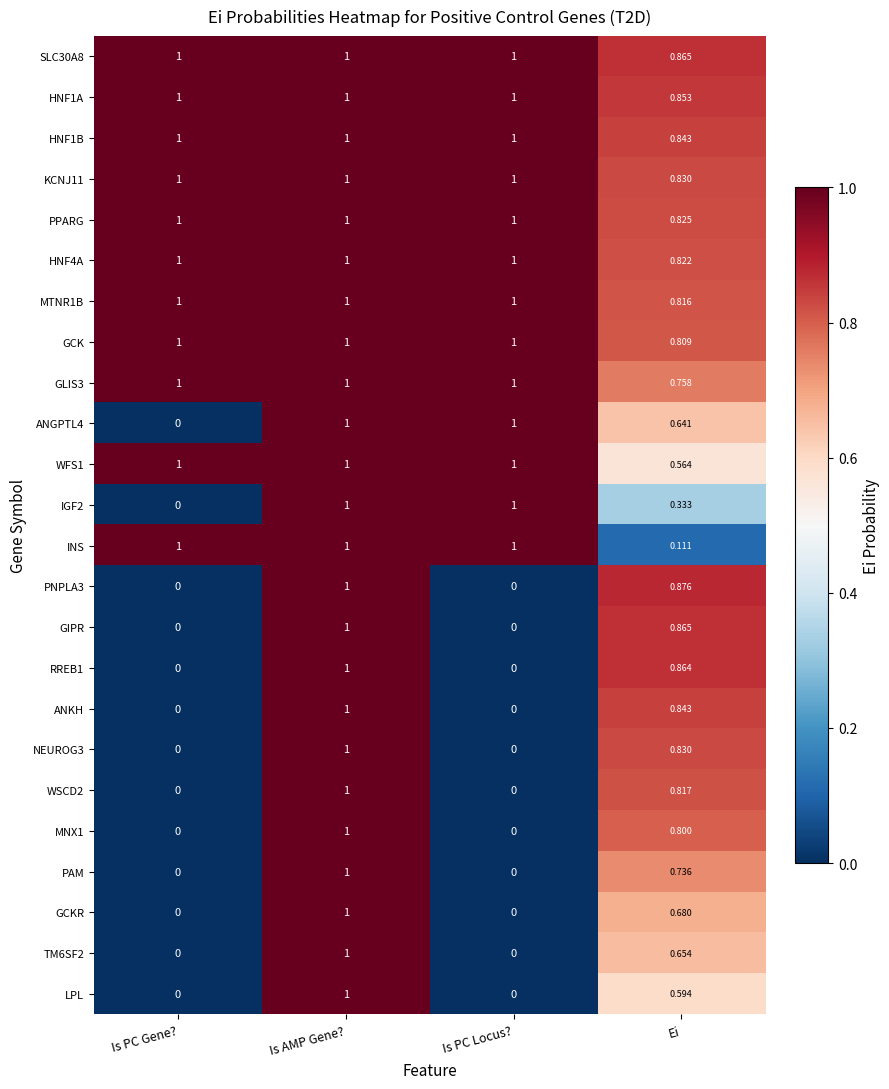

What is the spread (max minus min) of values at Is PC Locus??

1.0